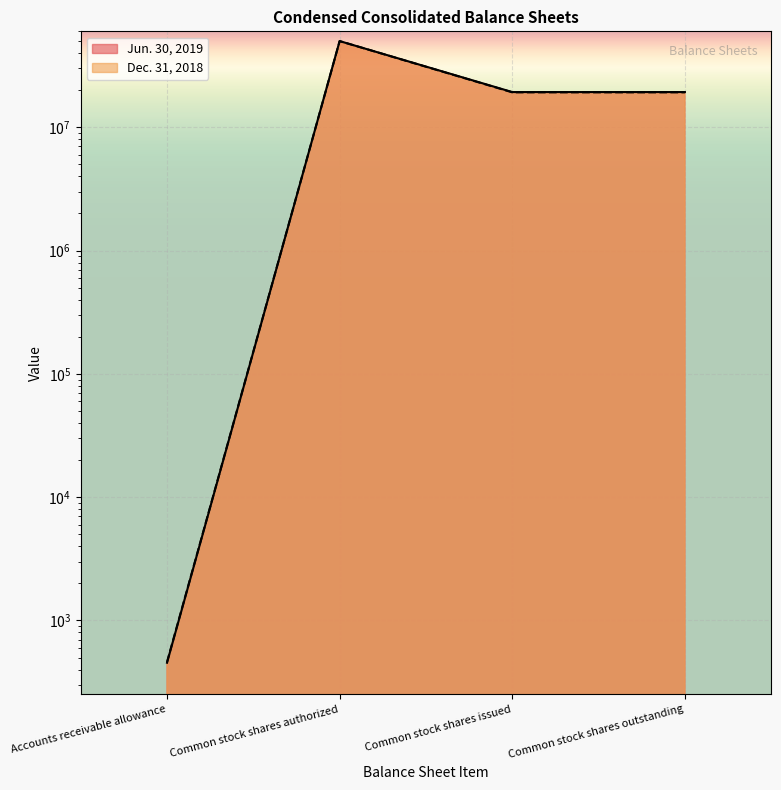

What is the label of the 3rd point from the right?

Common stock shares authorized